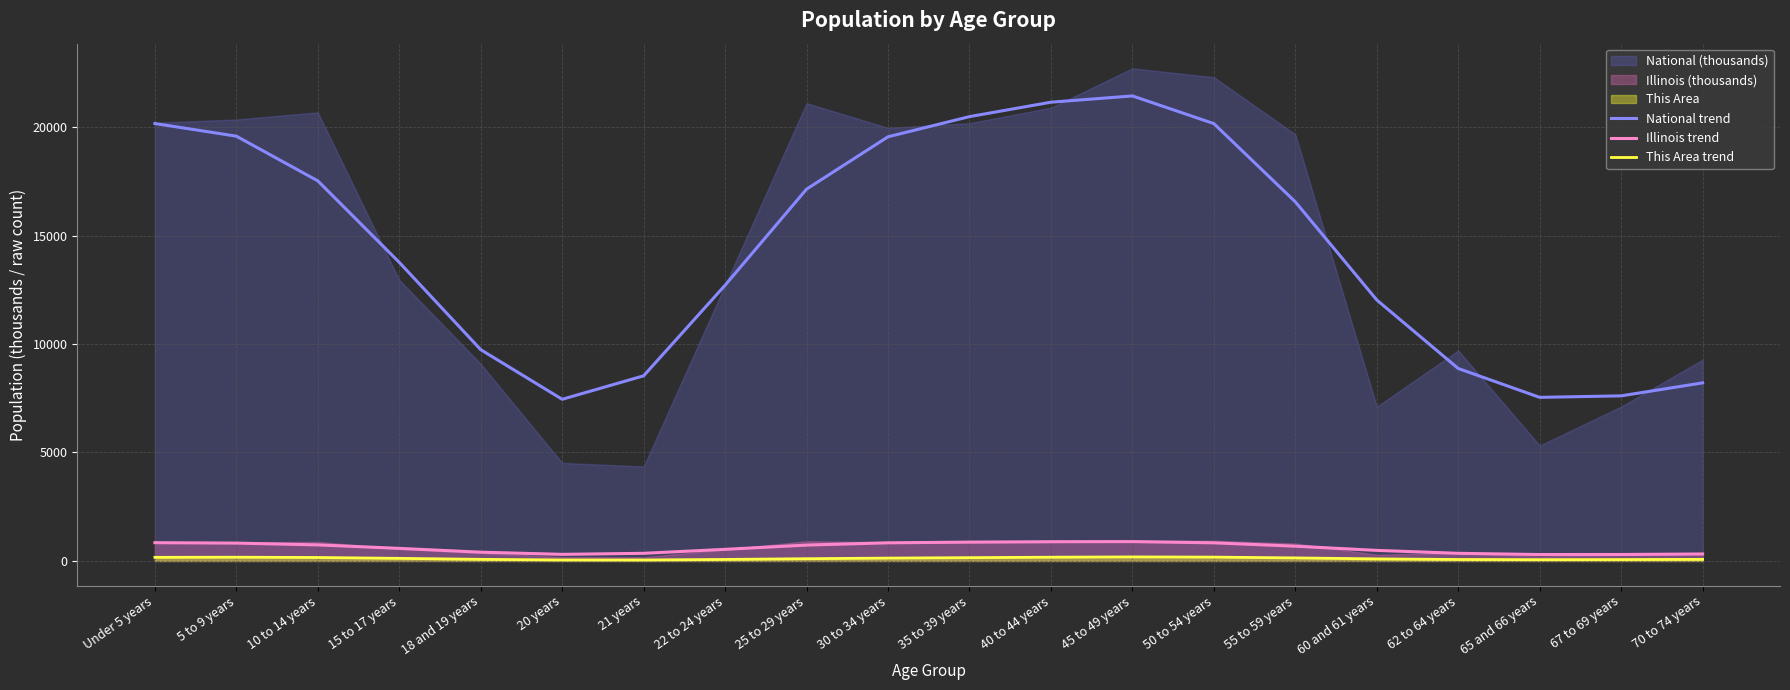

At which label does This Area trend first exceed 120?

Under 5 years